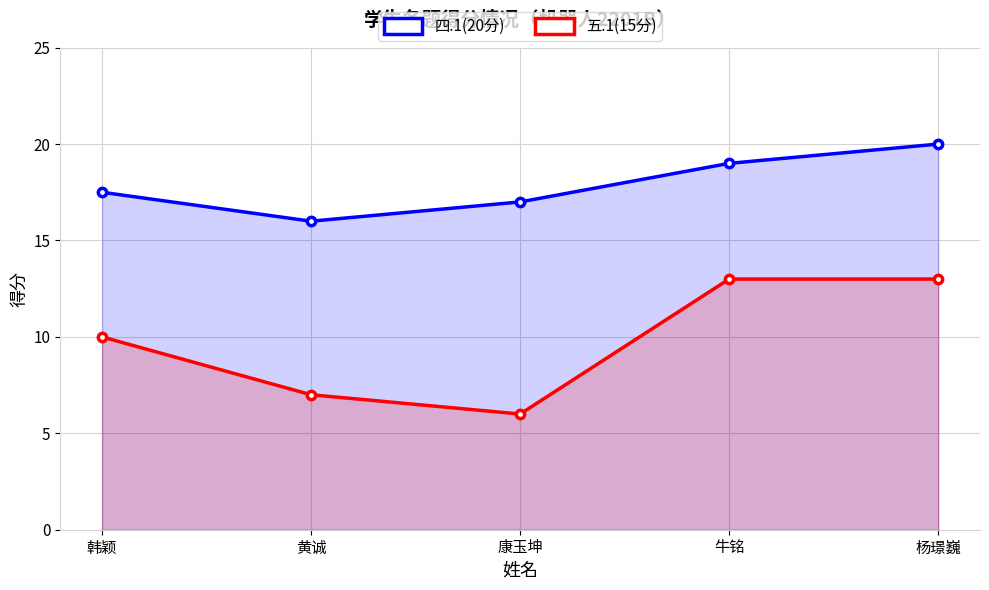

True or false: 四.1(20分) and 五.1(15分) intersect in this chart.

False